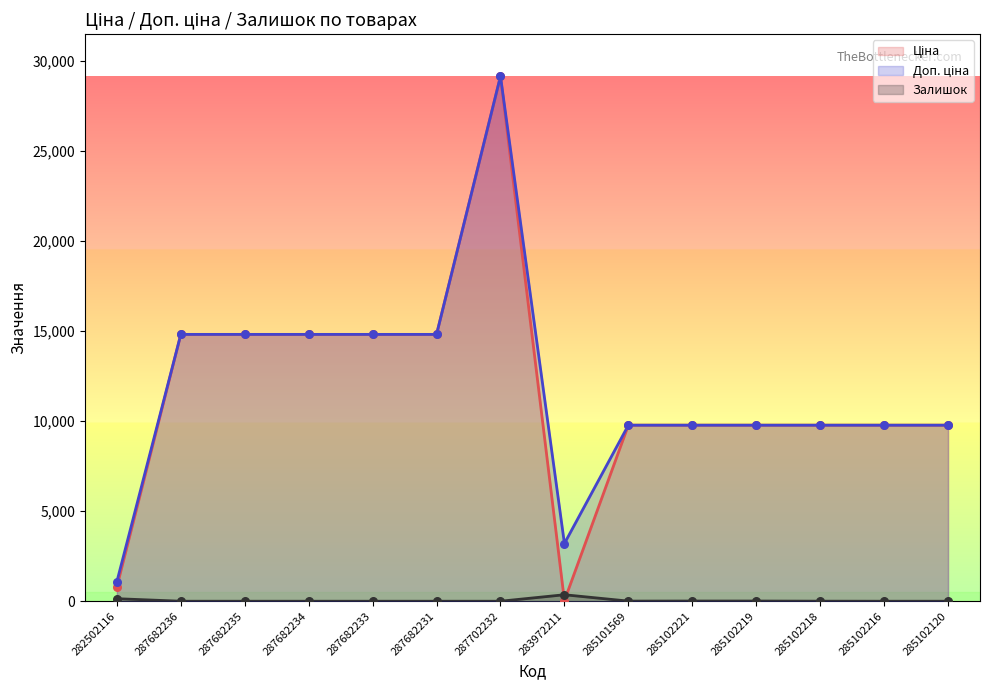

What are all the series names shown in the legend?

Ціна, Доп. ціна, Залишок